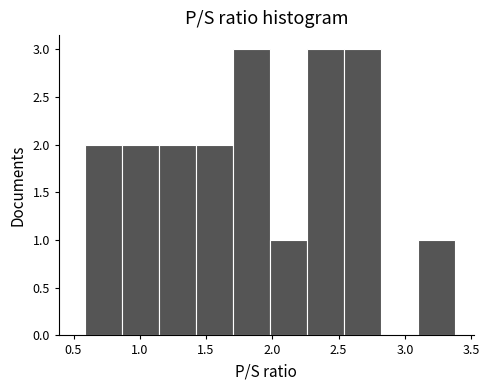

What is the height of the bar covering 2.55 to 2.80 on the x-axis? Neither the bar edges nor the heights are printed on the chart, so give them approximately, as read against the axes.

3